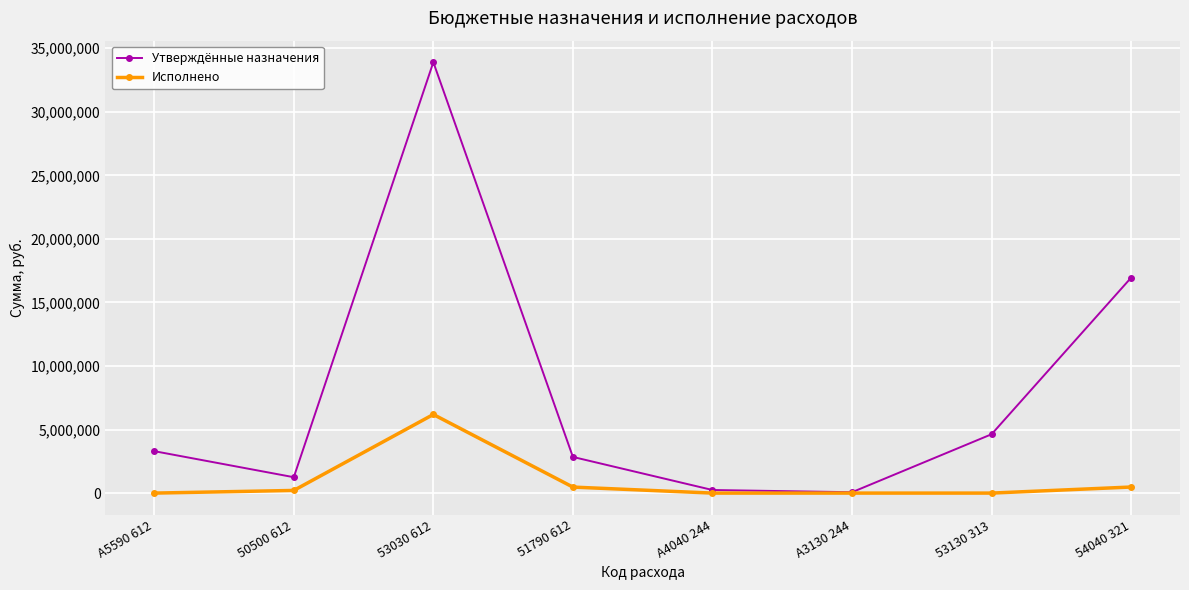

Which series has the widest spread of values?

Утверждённые назначения